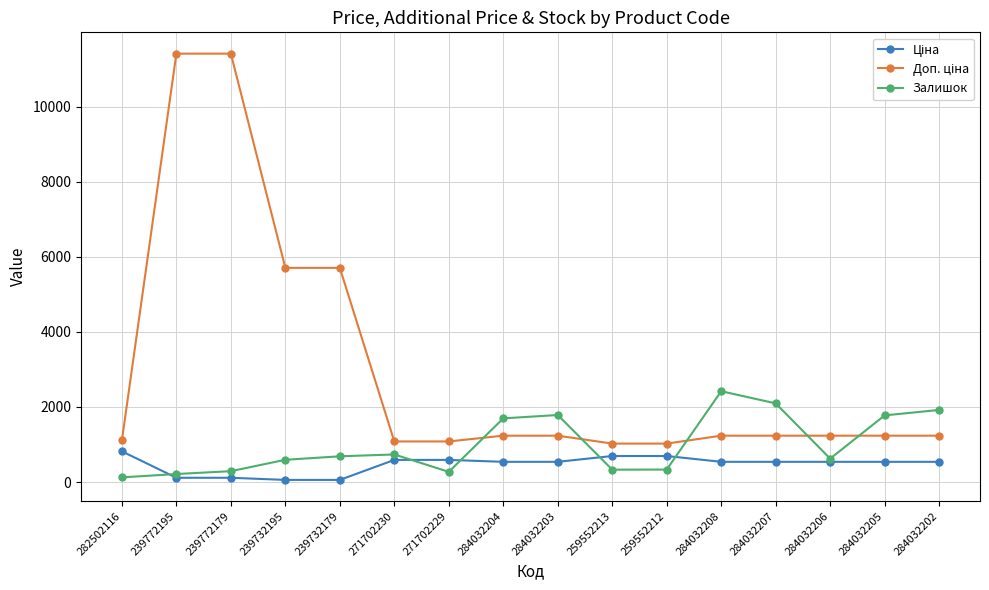

True or false: Залишок has a value of 125.0 at 282502116.

True